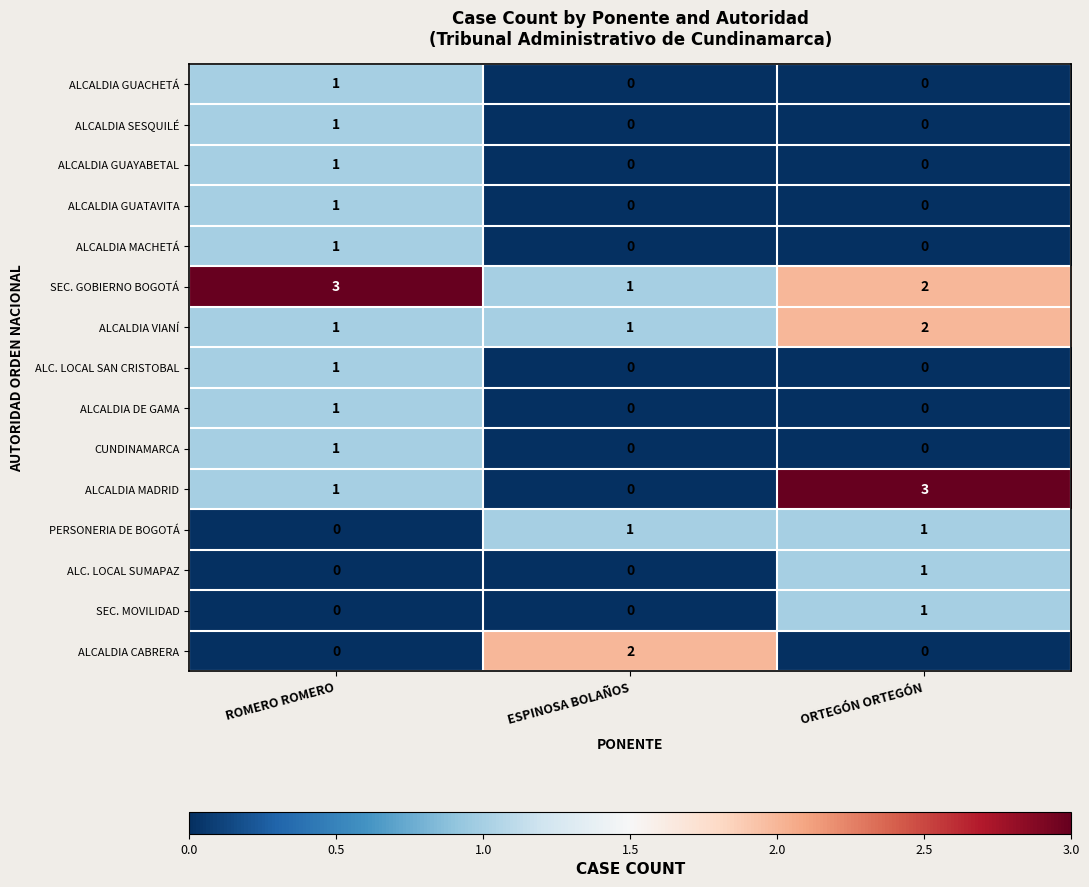

How many categories are shown in the chart?

3